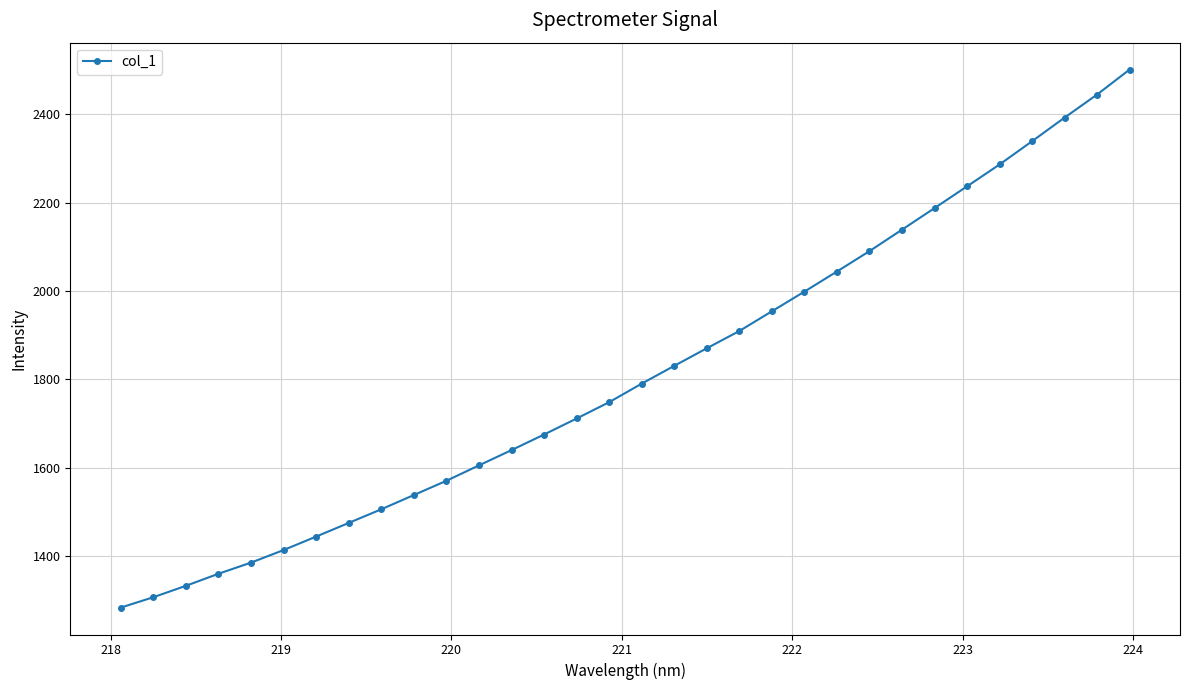

What is the average value?

1812.7